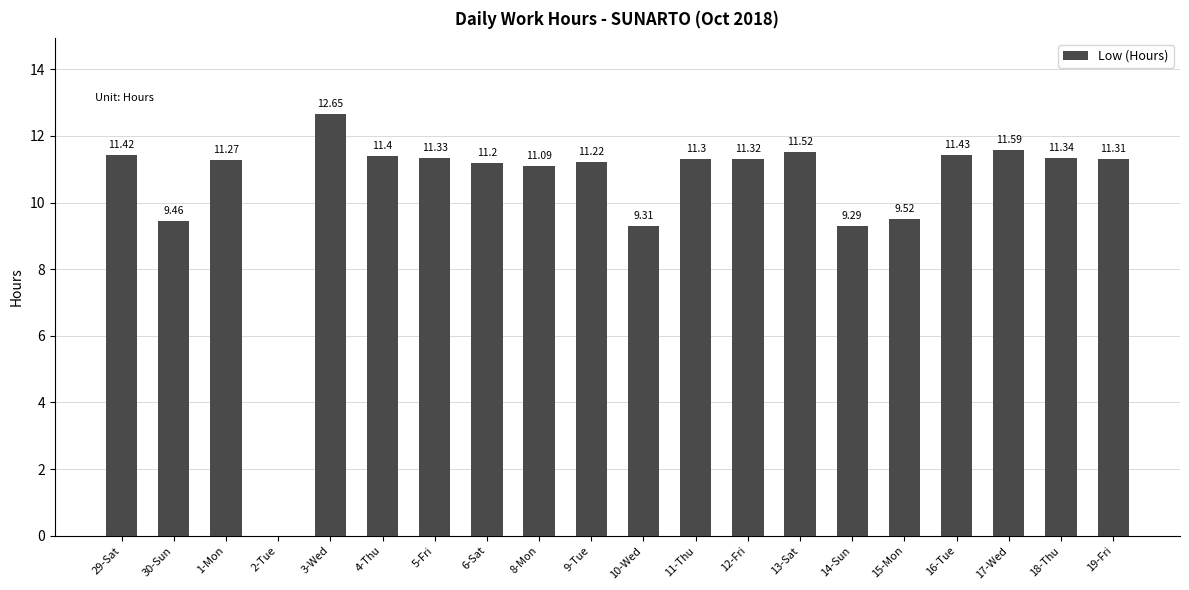

What is the sum of the values at 14-Sun and 15-Mon?

18.8